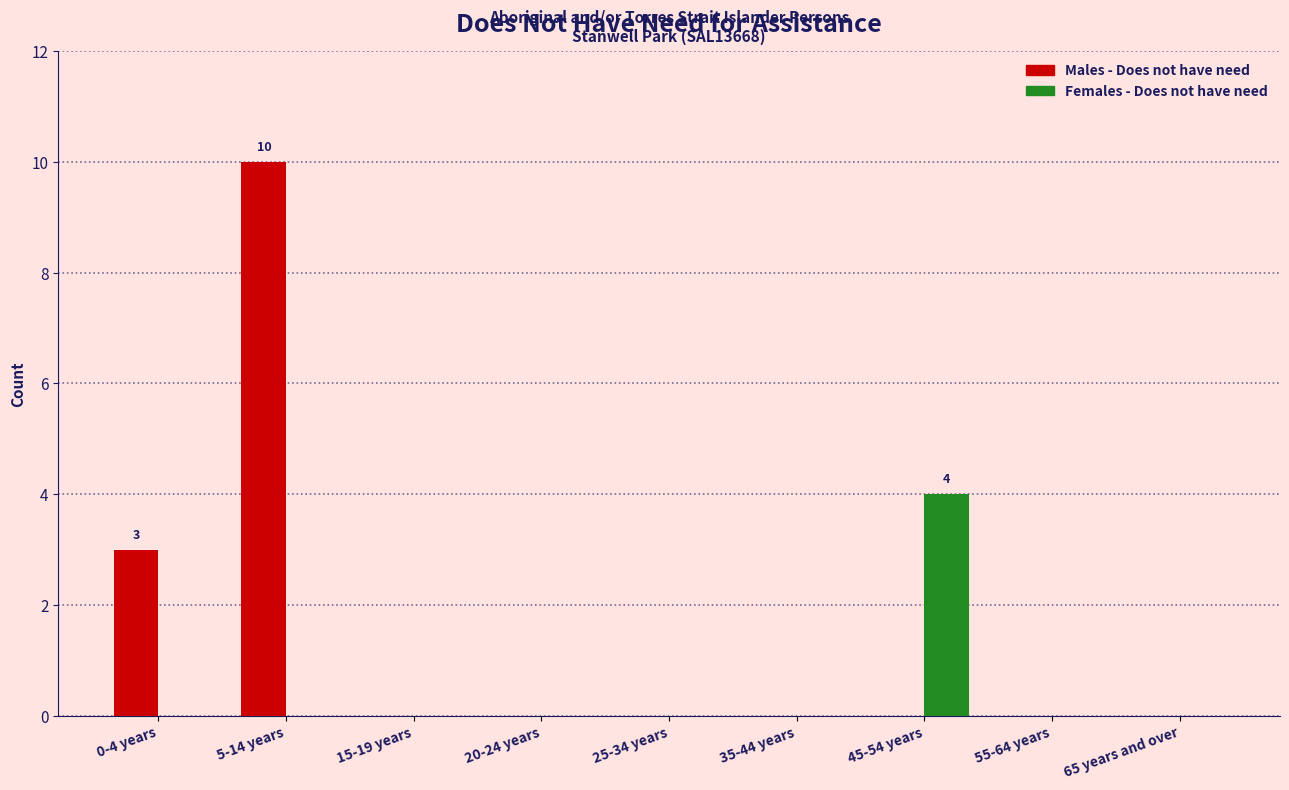

Reading right to left, extract all data points from this chart.

Males - Does not have need: 65 years and over=0	55-64 years=0	45-54 years=0	35-44 years=0	25-34 years=0	20-24 years=0	15-19 years=0	5-14 years=10	0-4 years=3
Females - Does not have need: 65 years and over=0	55-64 years=0	45-54 years=4	35-44 years=0	25-34 years=0	20-24 years=0	15-19 years=0	5-14 years=0	0-4 years=0